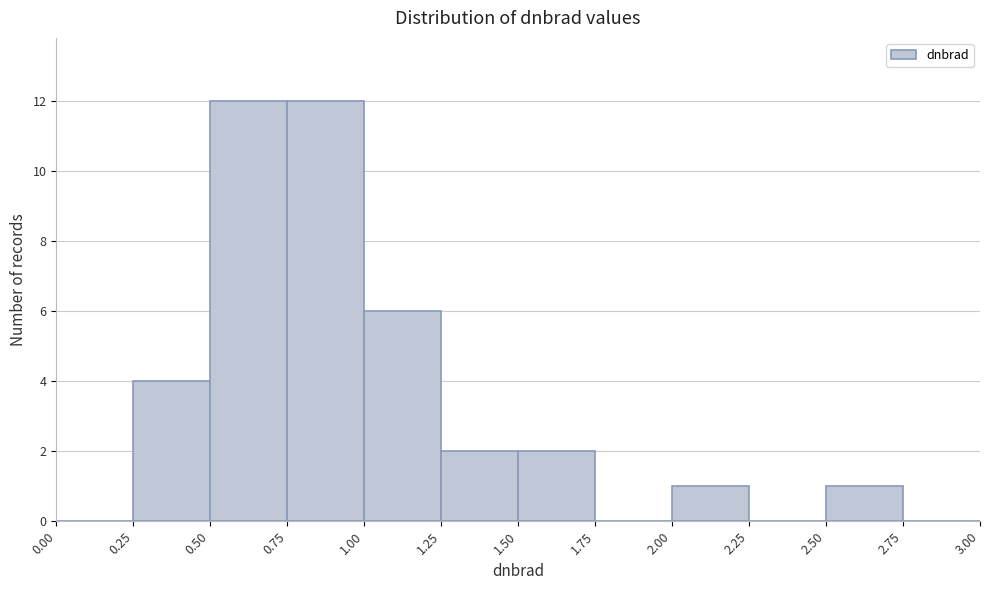

Reading left to right, list every bar in this chart as the range it spans on the x-axis followed by its height. The values are not printed on the chart, so give them approximately, as read against the axis.

0.00 to 0.25: 0
0.25 to 0.50: 4
0.50 to 0.75: 12
0.75 to 1.00: 12
1.00 to 1.25: 6
1.25 to 1.50: 2
1.50 to 1.75: 2
1.75 to 2.00: 0
2.00 to 2.25: 1
2.25 to 2.50: 0
2.50 to 2.75: 1
2.75 to 3.00: 0